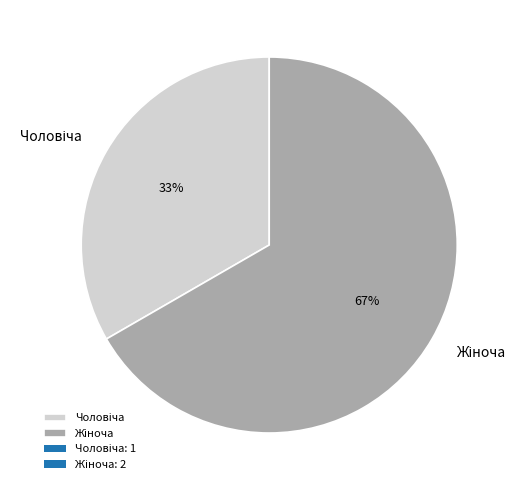

Is there a majority slice in this chart?

Yes